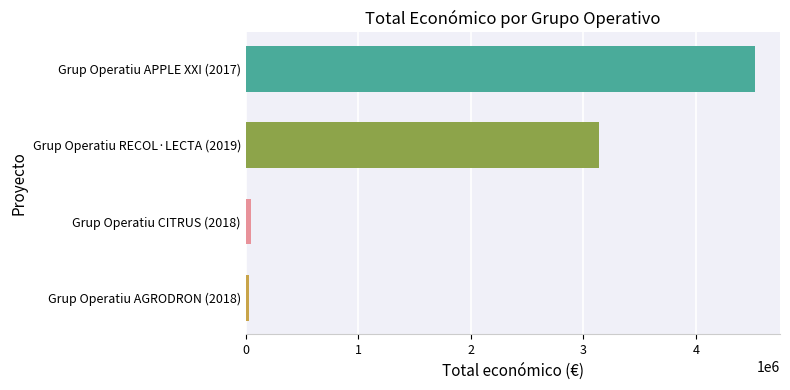

At which category does the chart reach its peak across all series?

Grup Operatiu APPLE XXI (2017)